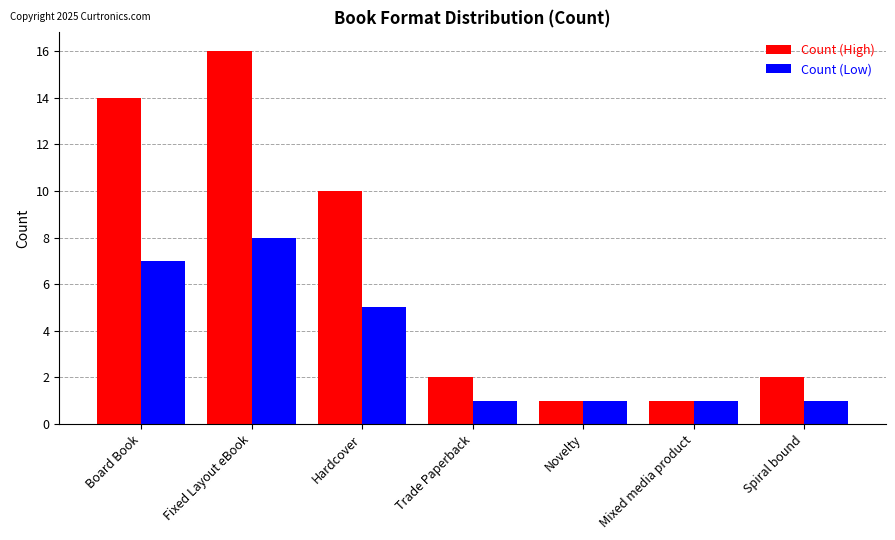

What is the greatest value displayed?

16